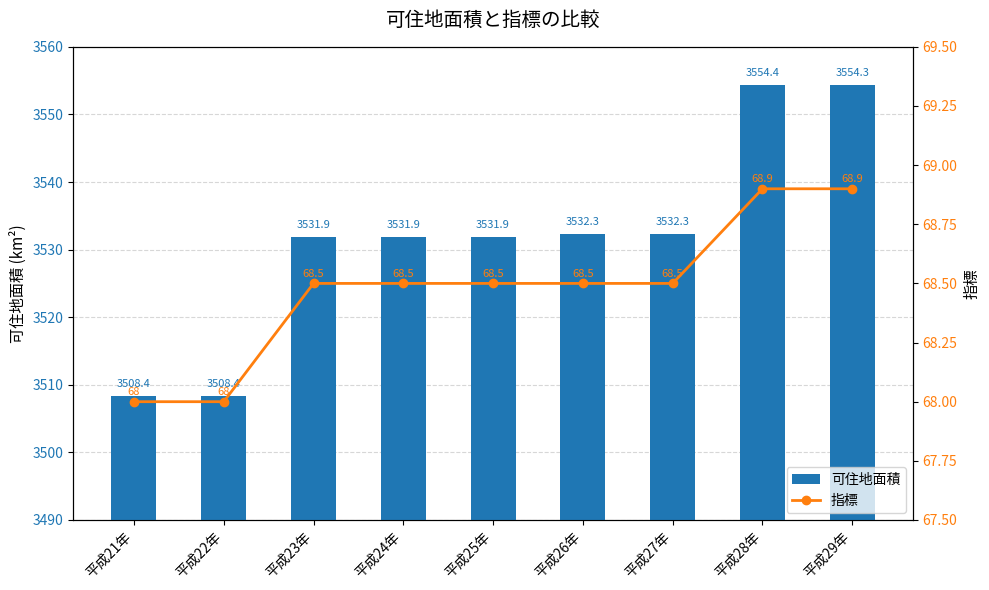

Reading right to left, transcribe all the data shown in this chart.

可住地面積: 3554.3	3554.4	3532.3	3532.3	3531.9	3531.9	3531.9	3508.4	3508.4
指標: 68.9	68.9	68.5	68.5	68.5	68.5	68.5	68.0	68.0